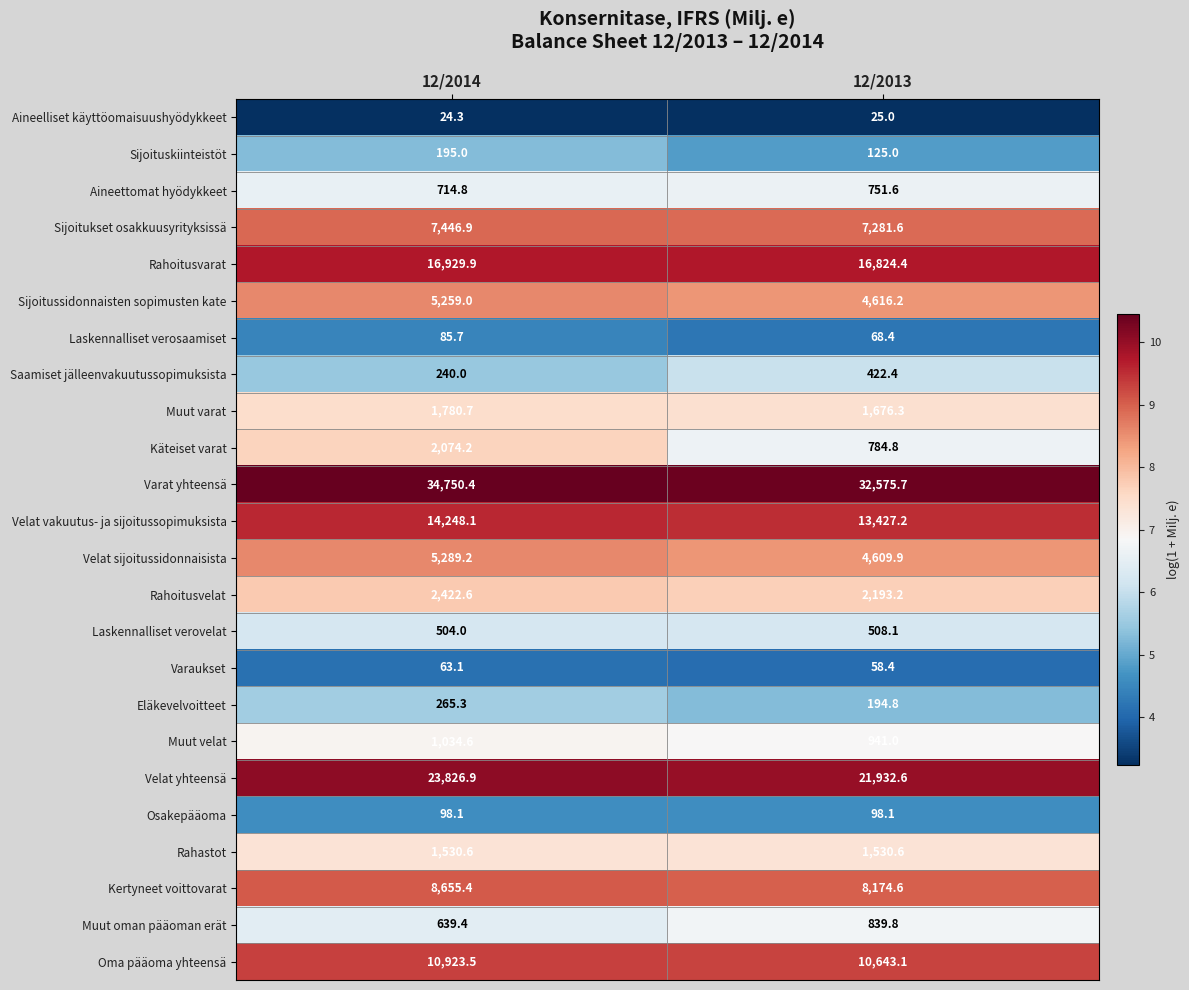

What is the total value across all series at 12/2013?

130302.8